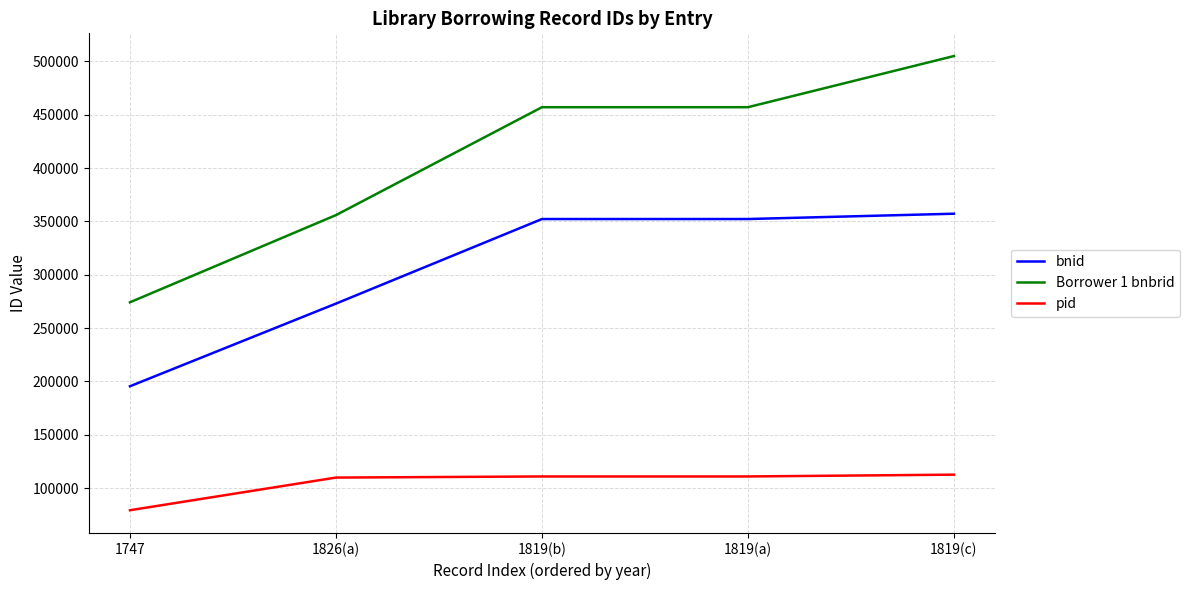

What is the difference between the second highest and minimum values in the pid series?

31658